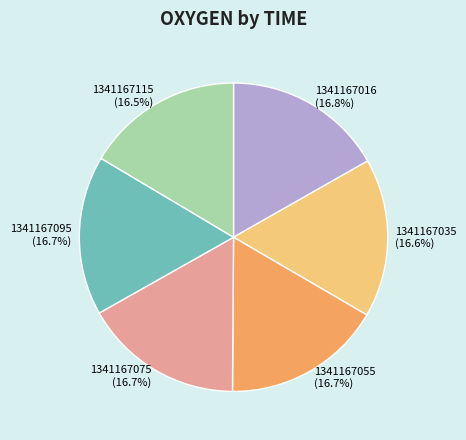

What is the ratio of the value at 1341167016 to the value at 1341167075?

1.0